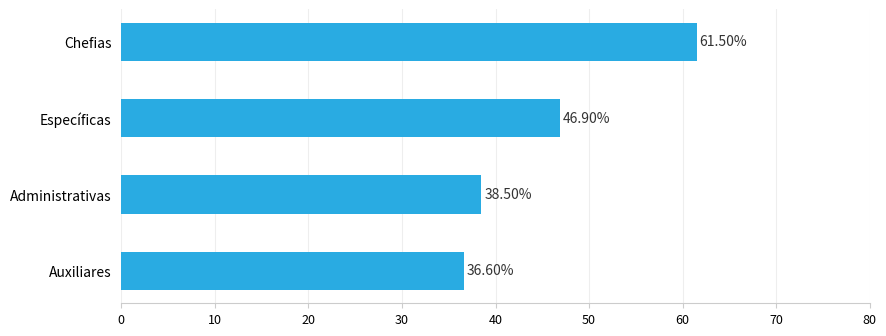

Which has a higher value, Administrativas or Específicas?

Específicas